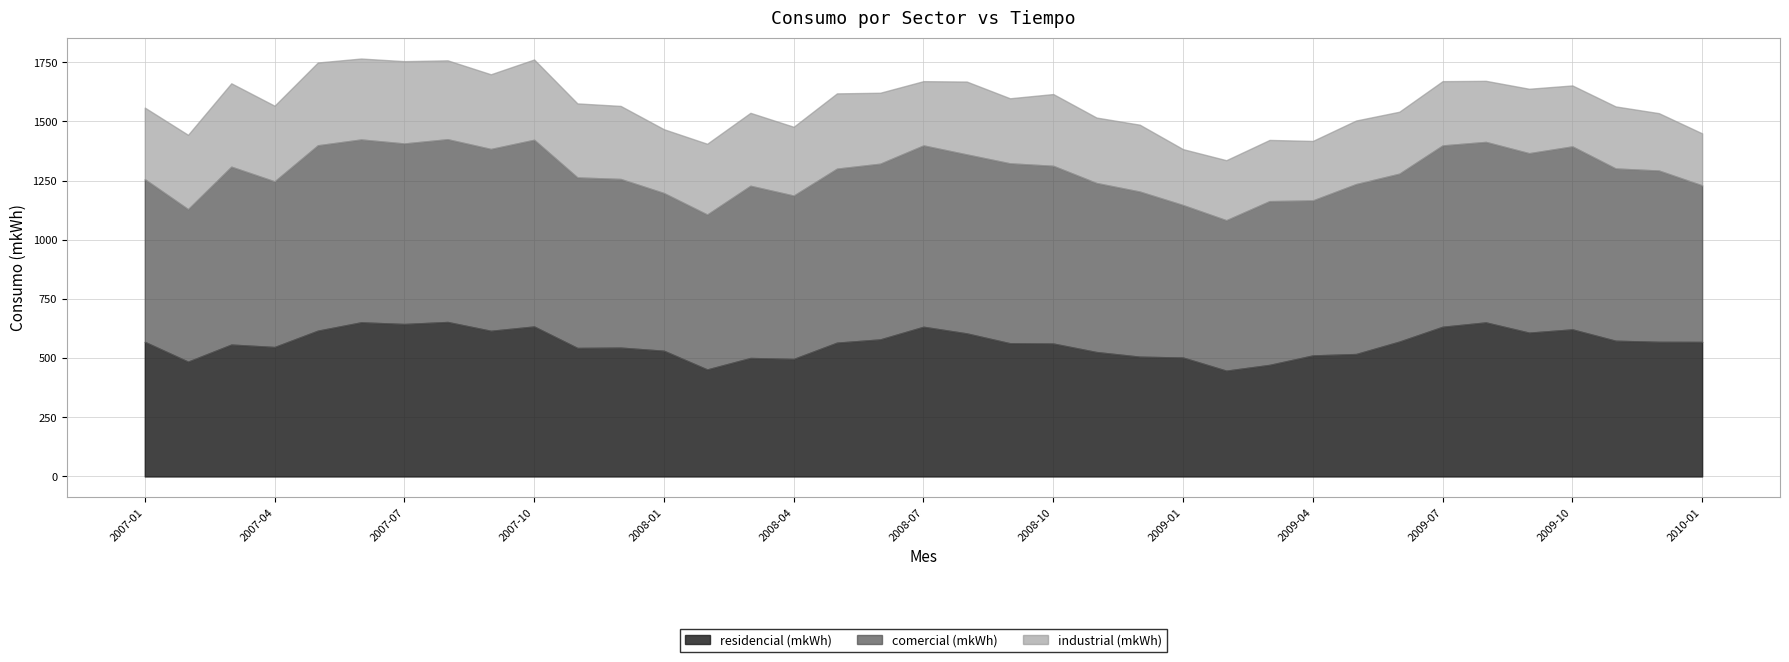

Which series has the widest spread of values?

residencial (mkWh)